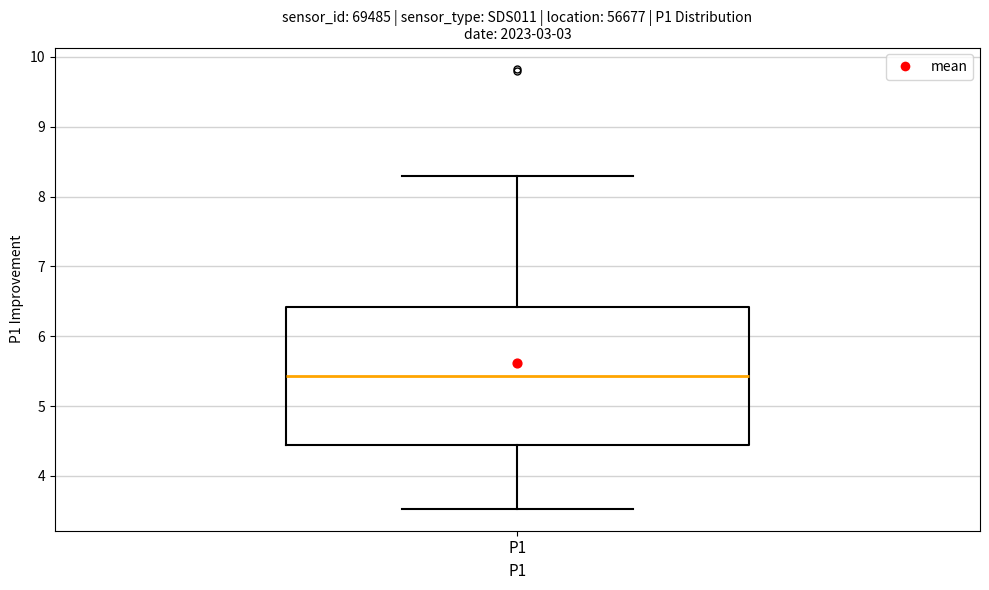

Transcribe this box plot: give where the median line is, the range the box spans, and where the two whiskers end, as read against the y-axis. The values are not printed on the chart, so give them approximately, as read against the axis.

median 5.4, box 4.4 to 6.4, whiskers 3.5 to 8.3